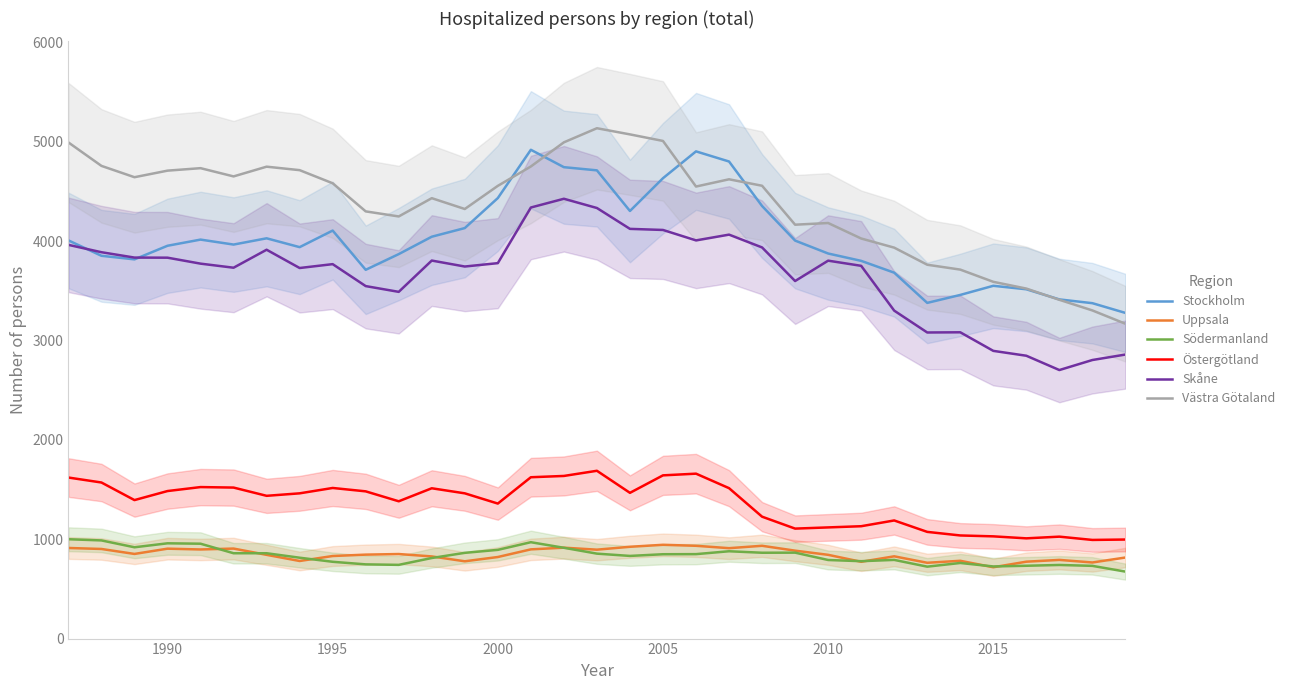

Reading left to right, list all the values displayed in this chart.

Stockholm: 4008	3853	3817	3954	4016	3966	4029	3940	4107	3712	3870	4045	4132	4434	4920	4745	4713	4304	4634	4904	4802	4354	4006	3876	3802	3683	3379	3459	3551	3516	3414	3376	3278
Uppsala: 912	902	852	905	897	906	843	781	831	845	851	827	778	821	898	915	895	924	944	934	910	934	885	843	773	828	763	783	718	774	792	766	816
Södermanland: 1000	988	919	959	955	859	859	814	773	747	742	811	863	893	970	914	855	832	849	850	879	864	865	791	779	792	724	761	726	733	741	732	674
Östergötland: 1621	1571	1394	1485	1525	1520	1437	1462	1516	1482	1382	1513	1462	1359	1624	1637	1689	1467	1643	1660	1514	1227	1107	1119	1131	1189	1074	1038	1029	1009	1026	993	997
Skåne: 3963	3889	3835	3834	3774	3733	3914	3730	3769	3548	3490	3805	3745	3779	4339	4427	4334	4124	4113	4008	4066	3937	3599	3804	3752	3301	3081	3083	2896	2847	2703	2804	2859
Västra Götaland: 4994	4758	4644	4710	4735	4652	4750	4715	4583	4300	4249	4433	4324	4557	4752	4995	5137	5075	5009	4550	4623	4558	4166	4183	4027	3935	3763	3714	3591	3523	3410	3303	3169